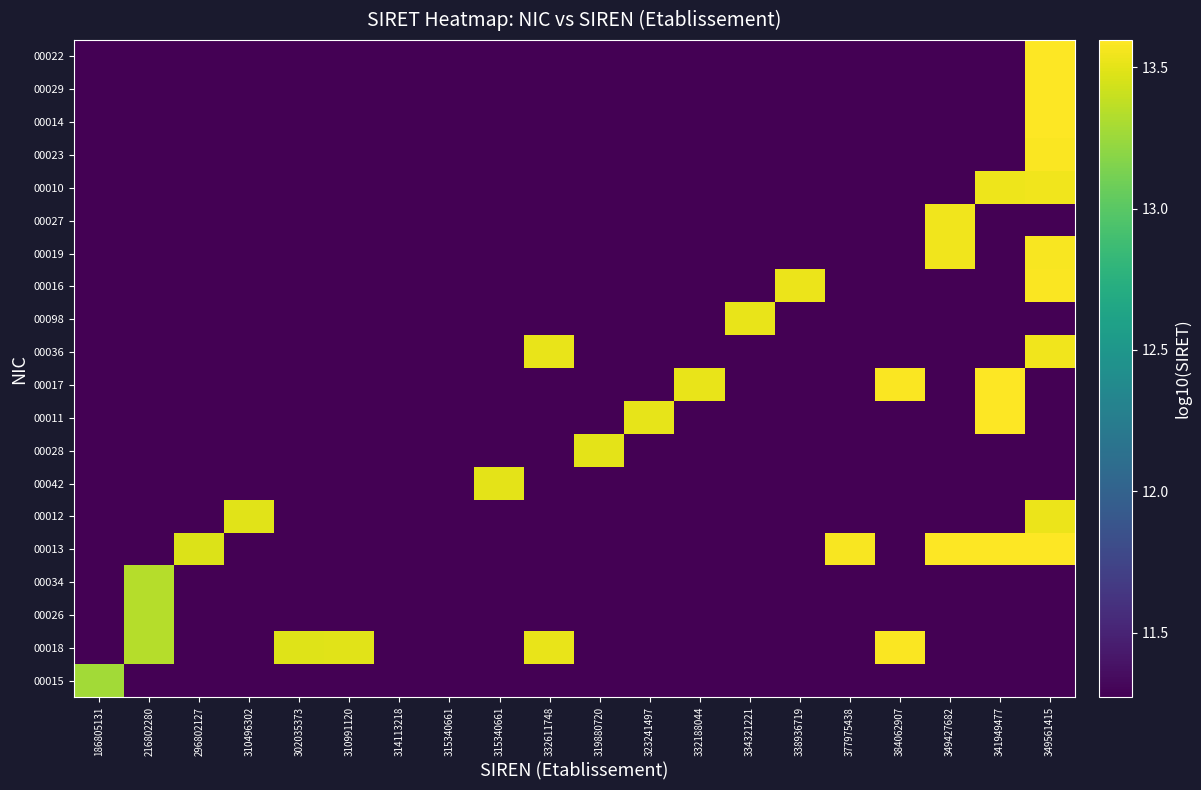

Reading right to left, what are all the values shown in this chart?

00015: 349561415=11.3	341949477=11.3	349427682=11.3	384062907=11.3	377975438=11.3	338936719=11.3	334321221=11.3	332188044=11.3	323241497=11.3	319880720=11.3	332611748=11.3	315340661=11.3	315340661=11.3	314113218=11.3	310991120=11.3	302035373=11.3	310496302=11.3	296802127=11.3	216802280=11.3	186805131=13.3
00018: 349561415=11.3	341949477=11.3	349427682=11.3	384062907=13.6	377975438=11.3	338936719=11.3	334321221=11.3	332188044=11.3	323241497=11.3	319880720=11.3	332611748=13.5	315340661=11.3	315340661=11.3	314113218=11.3	310991120=13.5	302035373=13.5	310496302=11.3	296802127=11.3	216802280=13.3	186805131=11.3
00026: 349561415=11.3	341949477=11.3	349427682=11.3	384062907=11.3	377975438=11.3	338936719=11.3	334321221=11.3	332188044=11.3	323241497=11.3	319880720=11.3	332611748=11.3	315340661=11.3	315340661=11.3	314113218=11.3	310991120=11.3	302035373=11.3	310496302=11.3	296802127=11.3	216802280=13.3	186805131=11.3
00034: 349561415=11.3	341949477=11.3	349427682=11.3	384062907=11.3	377975438=11.3	338936719=11.3	334321221=11.3	332188044=11.3	323241497=11.3	319880720=11.3	332611748=11.3	315340661=11.3	315340661=11.3	314113218=11.3	310991120=11.3	302035373=11.3	310496302=11.3	296802127=11.3	216802280=13.3	186805131=11.3
00013: 349561415=13.6	341949477=13.6	349427682=13.6	384062907=11.3	377975438=13.6	338936719=11.3	334321221=11.3	332188044=11.3	323241497=11.3	319880720=11.3	332611748=11.3	315340661=11.3	315340661=11.3	314113218=11.3	310991120=11.3	302035373=11.3	310496302=11.3	296802127=13.5	216802280=11.3	186805131=11.3
00012: 349561415=13.5	341949477=11.3	349427682=11.3	384062907=11.3	377975438=11.3	338936719=11.3	334321221=11.3	332188044=11.3	323241497=11.3	319880720=11.3	332611748=11.3	315340661=11.3	315340661=11.3	314113218=11.3	310991120=11.3	302035373=11.3	310496302=13.5	296802127=11.3	216802280=11.3	186805131=11.3
00042: 349561415=11.3	341949477=11.3	349427682=11.3	384062907=11.3	377975438=11.3	338936719=11.3	334321221=11.3	332188044=11.3	323241497=11.3	319880720=11.3	332611748=11.3	315340661=13.5	315340661=11.3	314113218=11.3	310991120=11.3	302035373=11.3	310496302=11.3	296802127=11.3	216802280=11.3	186805131=11.3
00028: 349561415=11.3	341949477=11.3	349427682=11.3	384062907=11.3	377975438=11.3	338936719=11.3	334321221=11.3	332188044=11.3	323241497=11.3	319880720=13.5	332611748=11.3	315340661=11.3	315340661=11.3	314113218=11.3	310991120=11.3	302035373=11.3	310496302=11.3	296802127=11.3	216802280=11.3	186805131=11.3
00011: 349561415=11.3	341949477=13.6	349427682=11.3	384062907=11.3	377975438=11.3	338936719=11.3	334321221=11.3	332188044=11.3	323241497=13.5	319880720=11.3	332611748=11.3	315340661=11.3	315340661=11.3	314113218=11.3	310991120=11.3	302035373=11.3	310496302=11.3	296802127=11.3	216802280=11.3	186805131=11.3
00017: 349561415=11.3	341949477=13.6	349427682=11.3	384062907=13.6	377975438=11.3	338936719=11.3	334321221=11.3	332188044=13.5	323241497=11.3	319880720=11.3	332611748=11.3	315340661=11.3	315340661=11.3	314113218=11.3	310991120=11.3	302035373=11.3	310496302=11.3	296802127=11.3	216802280=11.3	186805131=11.3
00036: 349561415=13.5	341949477=11.3	349427682=11.3	384062907=11.3	377975438=11.3	338936719=11.3	334321221=11.3	332188044=11.3	323241497=11.3	319880720=11.3	332611748=13.5	315340661=11.3	315340661=11.3	314113218=11.3	310991120=11.3	302035373=11.3	310496302=11.3	296802127=11.3	216802280=11.3	186805131=11.3
00098: 349561415=11.3	341949477=11.3	349427682=11.3	384062907=11.3	377975438=11.3	338936719=11.3	334321221=13.5	332188044=11.3	323241497=11.3	319880720=11.3	332611748=11.3	315340661=11.3	315340661=11.3	314113218=11.3	310991120=11.3	302035373=11.3	310496302=11.3	296802127=11.3	216802280=11.3	186805131=11.3
00016: 349561415=13.6	341949477=11.3	349427682=11.3	384062907=11.3	377975438=11.3	338936719=13.5	334321221=11.3	332188044=11.3	323241497=11.3	319880720=11.3	332611748=11.3	315340661=11.3	315340661=11.3	314113218=11.3	310991120=11.3	302035373=11.3	310496302=11.3	296802127=11.3	216802280=11.3	186805131=11.3
00019: 349561415=13.6	341949477=11.3	349427682=13.5	384062907=11.3	377975438=11.3	338936719=11.3	334321221=11.3	332188044=11.3	323241497=11.3	319880720=11.3	332611748=11.3	315340661=11.3	315340661=11.3	314113218=11.3	310991120=11.3	302035373=11.3	310496302=11.3	296802127=11.3	216802280=11.3	186805131=11.3
00027: 349561415=11.3	341949477=11.3	349427682=13.5	384062907=11.3	377975438=11.3	338936719=11.3	334321221=11.3	332188044=11.3	323241497=11.3	319880720=11.3	332611748=11.3	315340661=11.3	315340661=11.3	314113218=11.3	310991120=11.3	302035373=11.3	310496302=11.3	296802127=11.3	216802280=11.3	186805131=11.3
00010: 349561415=13.5	341949477=13.5	349427682=11.3	384062907=11.3	377975438=11.3	338936719=11.3	334321221=11.3	332188044=11.3	323241497=11.3	319880720=11.3	332611748=11.3	315340661=11.3	315340661=11.3	314113218=11.3	310991120=11.3	302035373=11.3	310496302=11.3	296802127=11.3	216802280=11.3	186805131=11.3
00023: 349561415=13.6	341949477=11.3	349427682=11.3	384062907=11.3	377975438=11.3	338936719=11.3	334321221=11.3	332188044=11.3	323241497=11.3	319880720=11.3	332611748=11.3	315340661=11.3	315340661=11.3	314113218=11.3	310991120=11.3	302035373=11.3	310496302=11.3	296802127=11.3	216802280=11.3	186805131=11.3
00014: 349561415=13.6	341949477=11.3	349427682=11.3	384062907=11.3	377975438=11.3	338936719=11.3	334321221=11.3	332188044=11.3	323241497=11.3	319880720=11.3	332611748=11.3	315340661=11.3	315340661=11.3	314113218=11.3	310991120=11.3	302035373=11.3	310496302=11.3	296802127=11.3	216802280=11.3	186805131=11.3
00029: 349561415=13.6	341949477=11.3	349427682=11.3	384062907=11.3	377975438=11.3	338936719=11.3	334321221=11.3	332188044=11.3	323241497=11.3	319880720=11.3	332611748=11.3	315340661=11.3	315340661=11.3	314113218=11.3	310991120=11.3	302035373=11.3	310496302=11.3	296802127=11.3	216802280=11.3	186805131=11.3
00022: 349561415=13.6	341949477=11.3	349427682=11.3	384062907=11.3	377975438=11.3	338936719=11.3	334321221=11.3	332188044=11.3	323241497=11.3	319880720=11.3	332611748=11.3	315340661=11.3	315340661=11.3	314113218=11.3	310991120=11.3	302035373=11.3	310496302=11.3	296802127=11.3	216802280=11.3	186805131=11.3